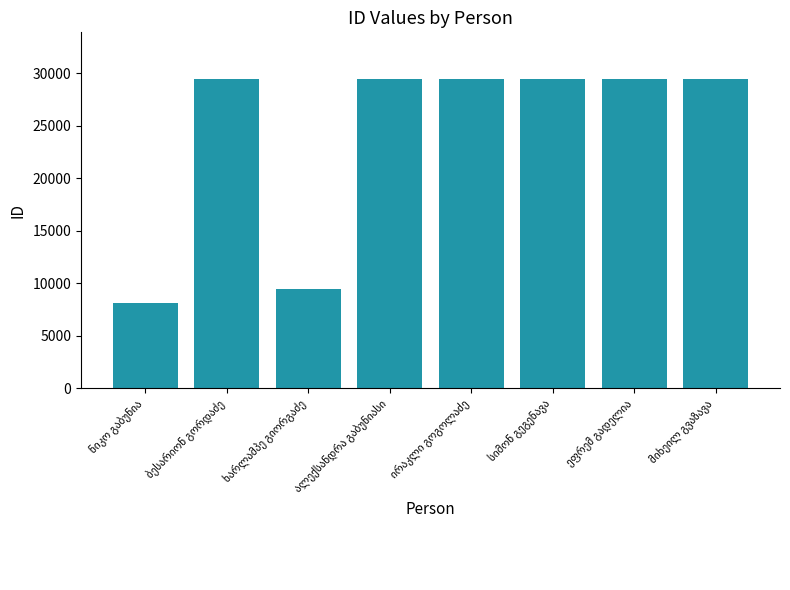

What is the maximum value shown in the chart?

29484